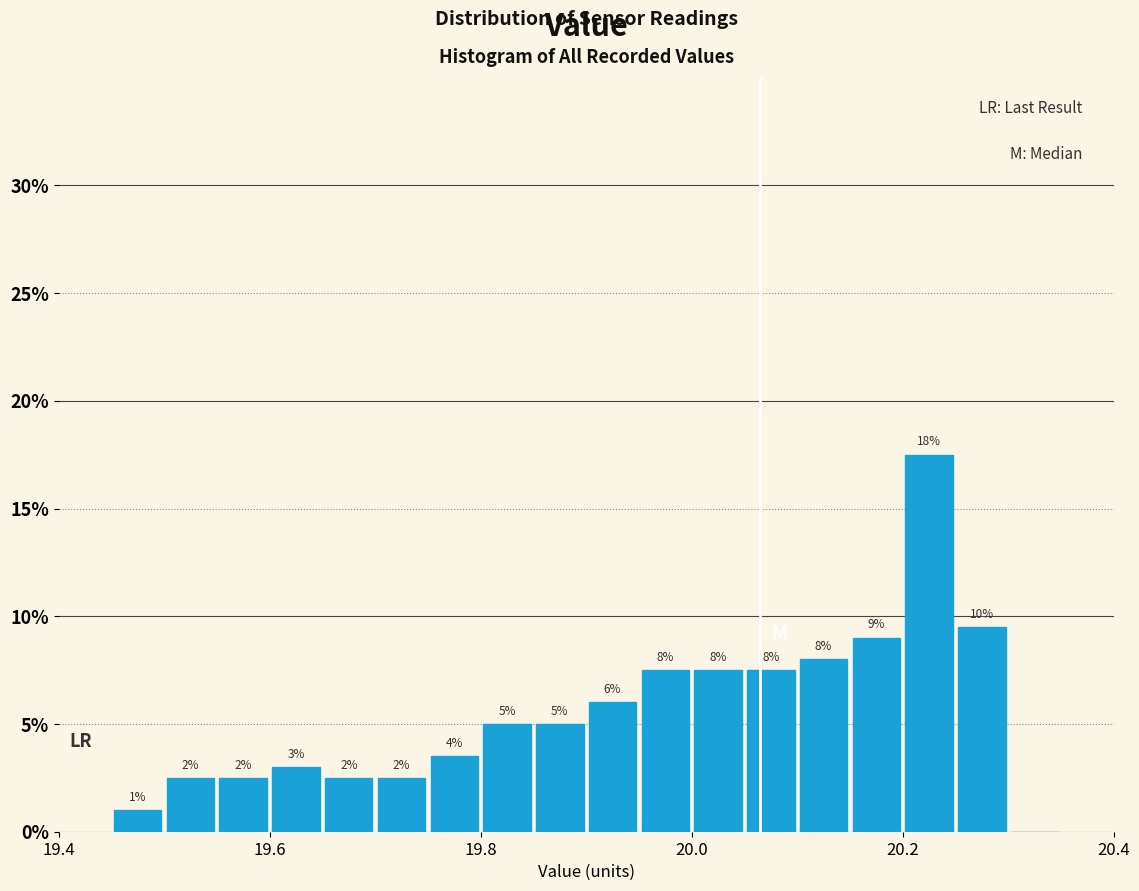

Read against the x-axis, roughly where is the centre of the tallest bar?

20.22